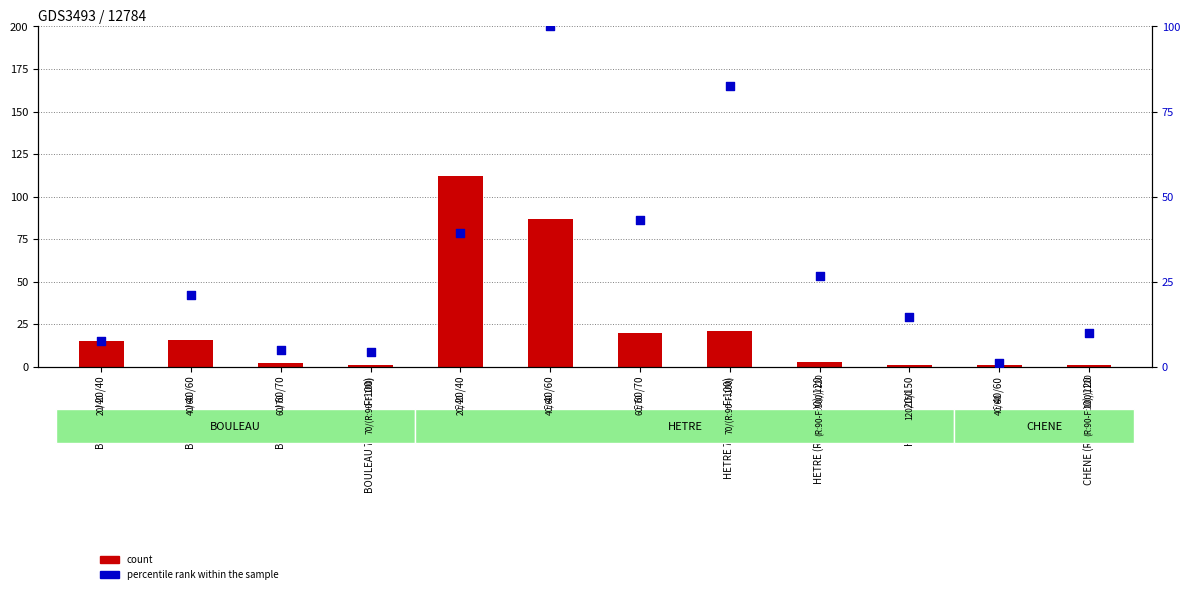

Is the value of count at BOULEAU 60/70 greater than the value of percentile rank within the sample at HETRE 40/60?

No